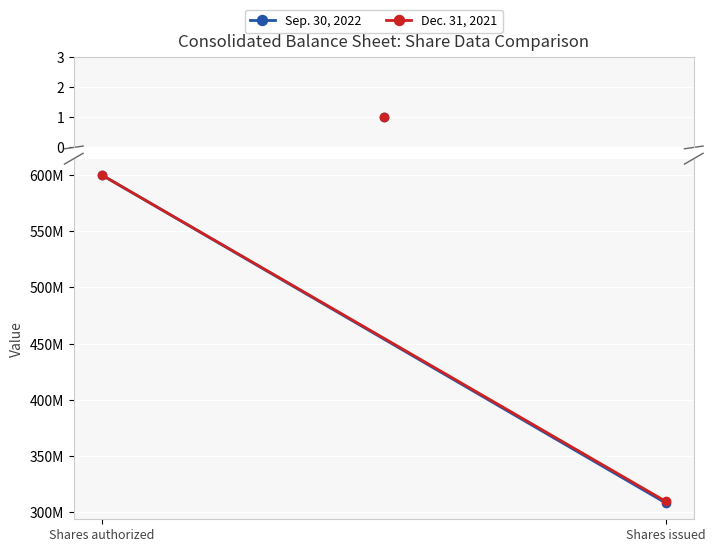

What is the difference between the maximum and minimum values in the Dec. 31, 2021 series?

290255047